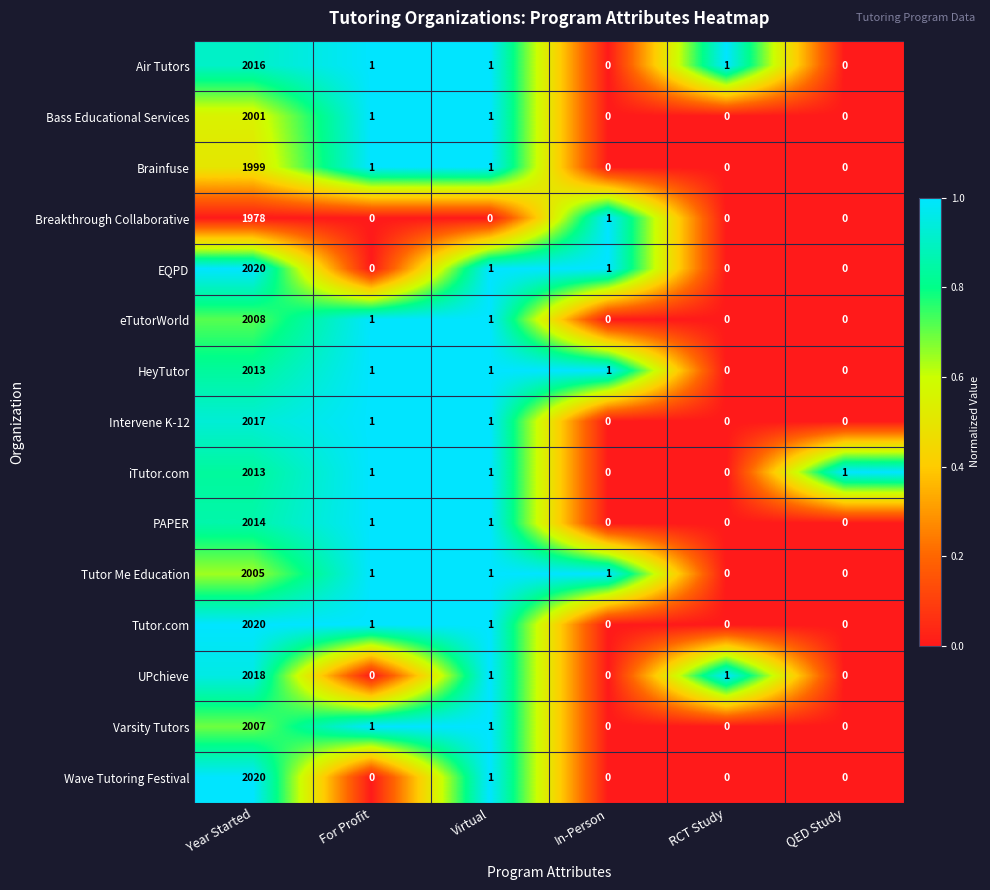

What is the difference between the maximum and minimum values in the Brainfuse series?

1999